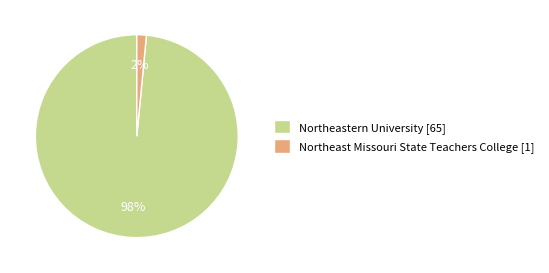

Count the number of slices in the pie.

2